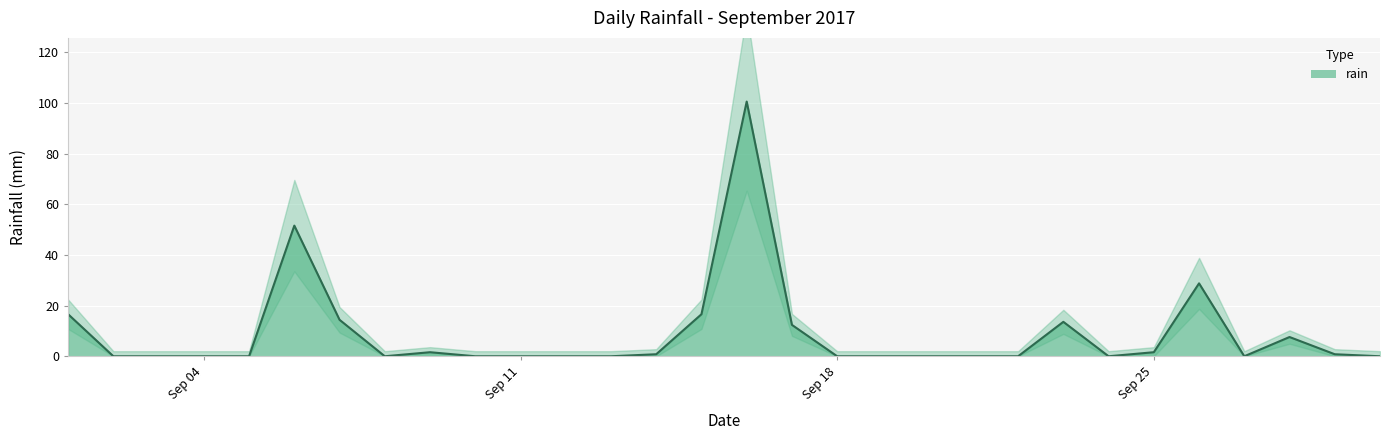

What is the difference between the maximum and second lowest values?

100.6